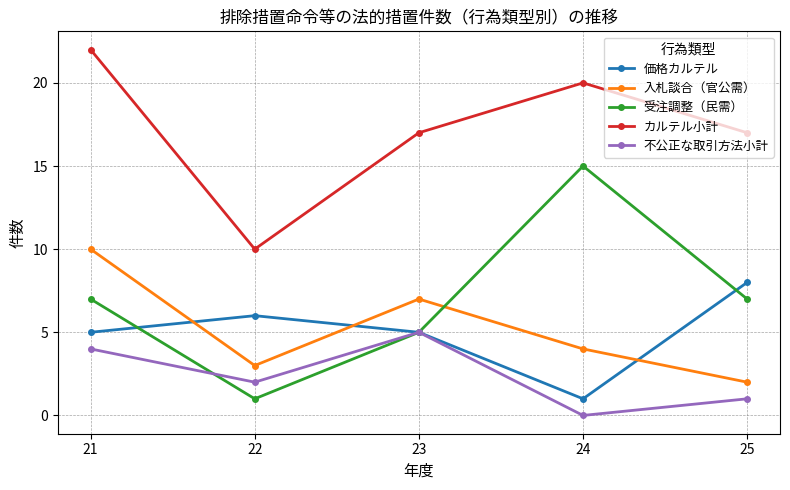

Which series has the widest spread of values?

受注調整（民需）